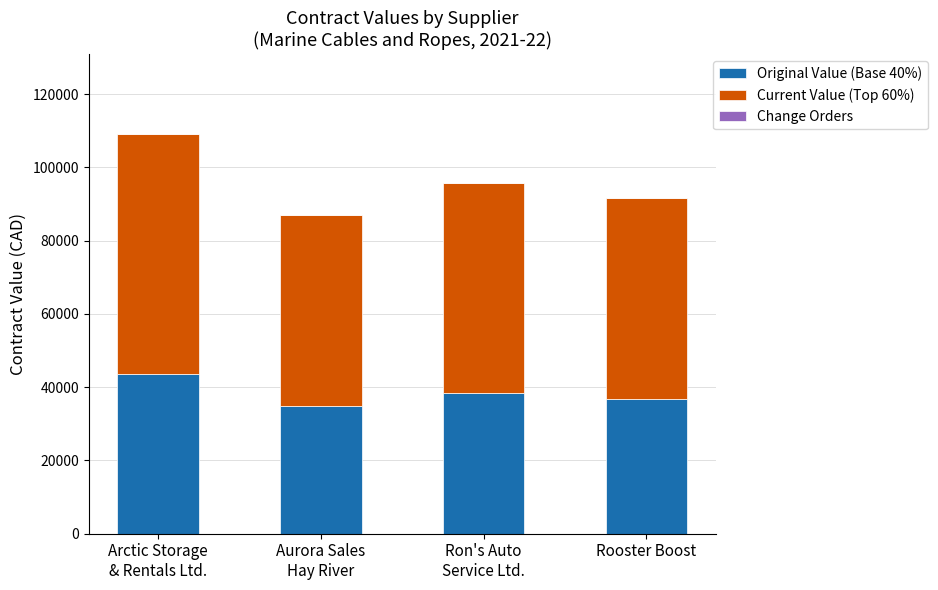

What is the highest value of the Original Value (Base 40%) series?

43664.7